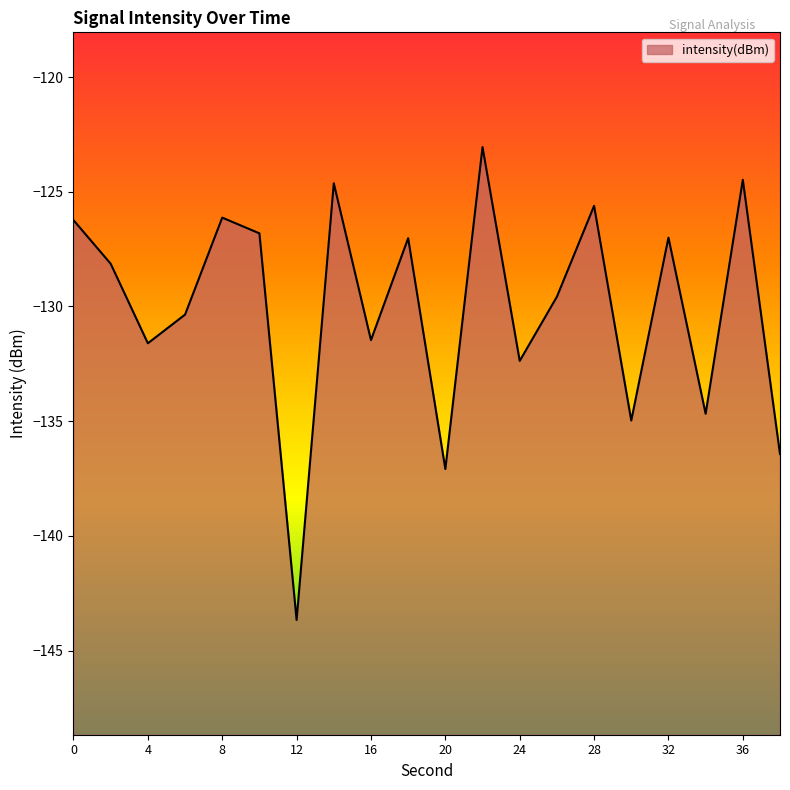

Does the chart have visible grid lines?

No